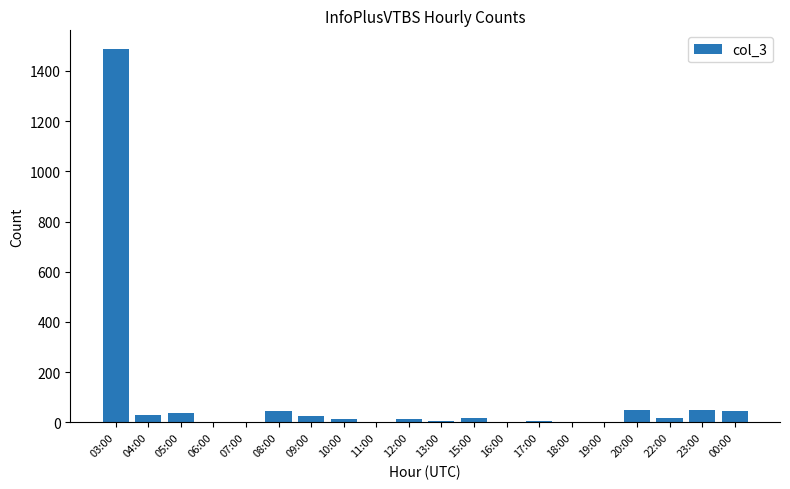

What is the maximum value shown in the chart?

1487